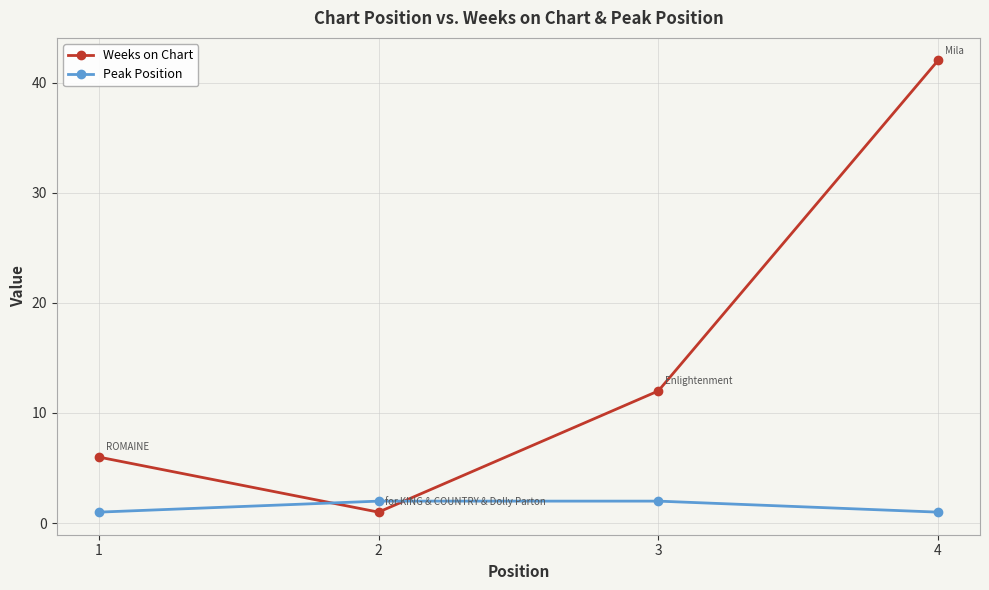

What is the value of the Peak Position point at the 3rd from the left?

2